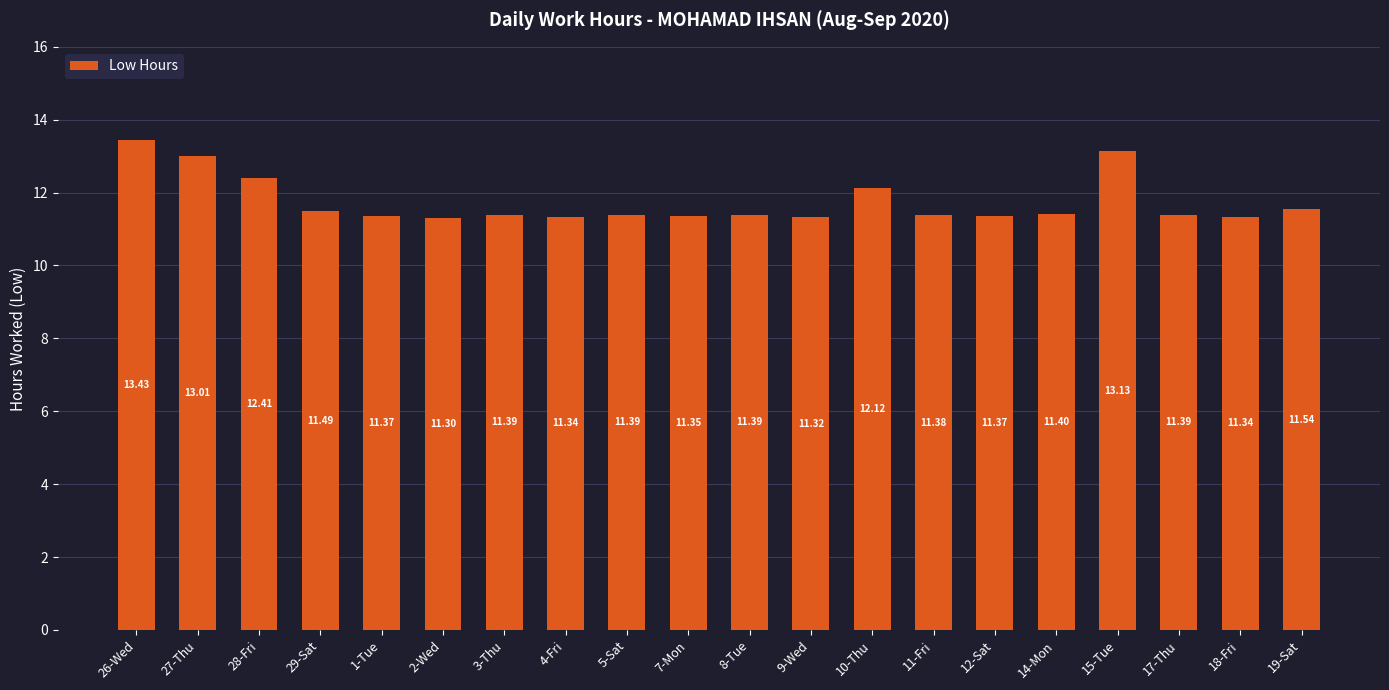

What is the label of the 11th bar from the right?

7-Mon